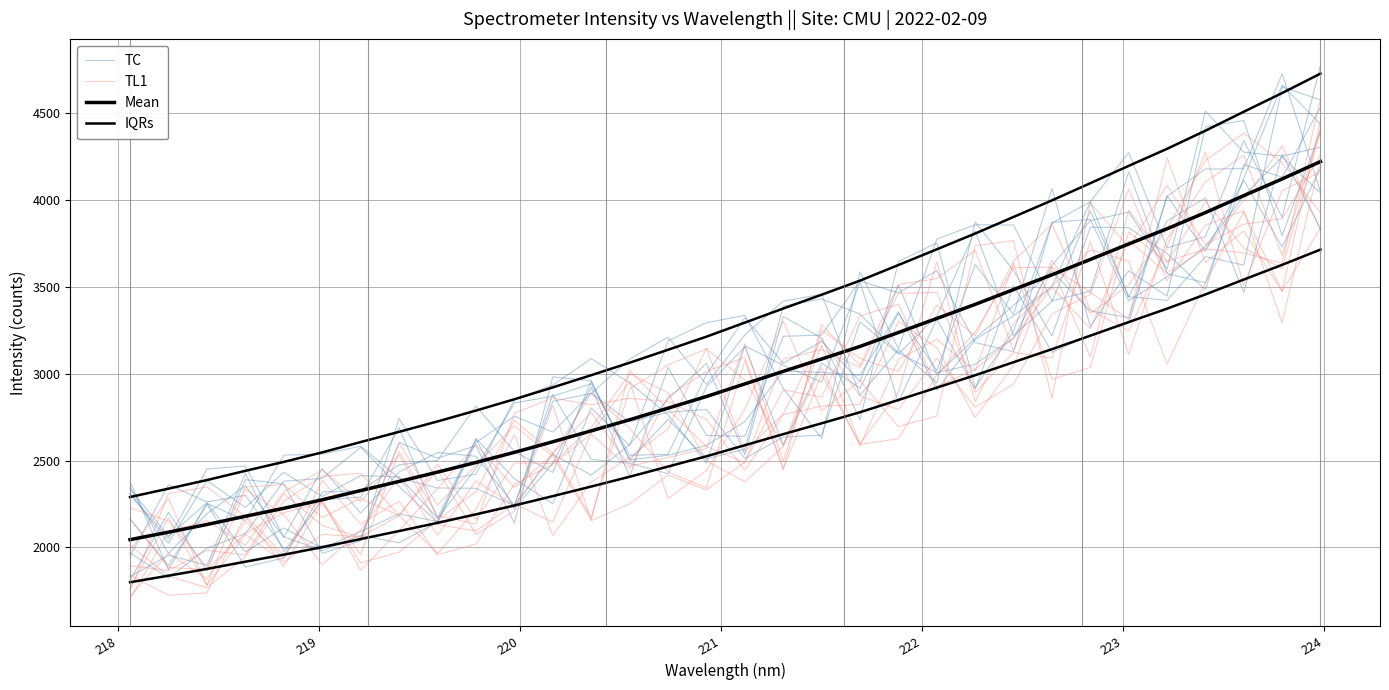

Reading right to left, extract all data points from this chart.

TC: 3833.1	4264.1	3468.0	4011.3	3878.8	3440.1	3988.9	3502.1	3333.0	3196.8	2906.1	3356.1	2990.9	3007.8	3014.3	2724.1	2587.3	2530.7	2504.0	2959.4	2981.7	2140.9	2585.6	2513.2	2604.5	2043.3	2007.7	1995.1	2299.3	2262.1	2361.1	1949.6
TL1: 4411.8	3680.3	4258.2	4104.2	3777.0	3110.4	3761.3	3090.0	3122.2	2893.1	3468.3	3462.2	3036.0	3139.3	3083.6	2487.0	2581.0	2795.0	3018.8	2159.2	2525.1	2699.4	2472.1	2243.3	2600.2	2058.6	2125.4	2309.4	1955.5	1983.5	1867.0	1894.2
Mean: 4221.1	4121.2	4024.9	3927.6	3834.5	3746.8	3657.7	3569.4	3484.3	3399.0	3317.9	3237.2	3156.9	3084.6	3013.5	2941.1	2868.8	2801.6	2734.9	2670.9	2608.1	2547.1	2489.0	2433.2	2379.7	2327.1	2274.1	2225.1	2179.2	2131.7	2087.6	2044.6
IQRs: 4727.6	4615.7	4507.9	4398.9	4294.7	4196.4	4096.6	3997.7	3902.4	3806.9	3716.0	3625.6	3535.8	3454.7	3375.1	3294.1	3213.0	3137.7	3063.0	2991.4	2921.1	2852.8	2787.7	2725.1	2665.3	2606.4	2547.0	2492.2	2440.7	2387.5	2338.1	2289.9